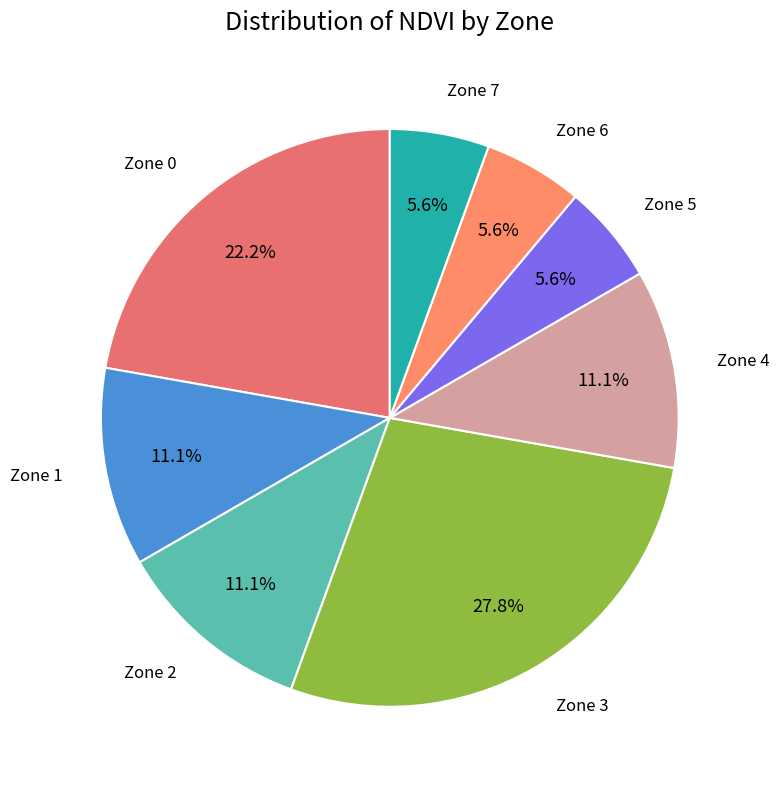

Rank the categories by value from lowest to highest.

Zone 5, Zone 6, Zone 7, Zone 1, Zone 2, Zone 4, Zone 0, Zone 3